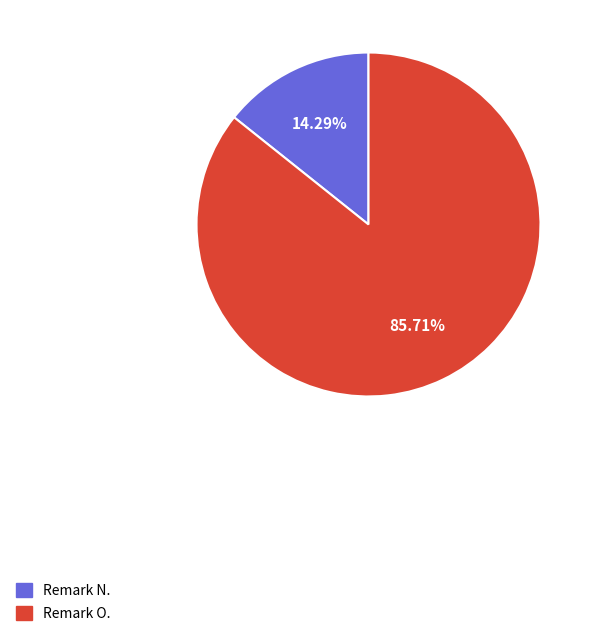

How many segments does this pie chart have?

2